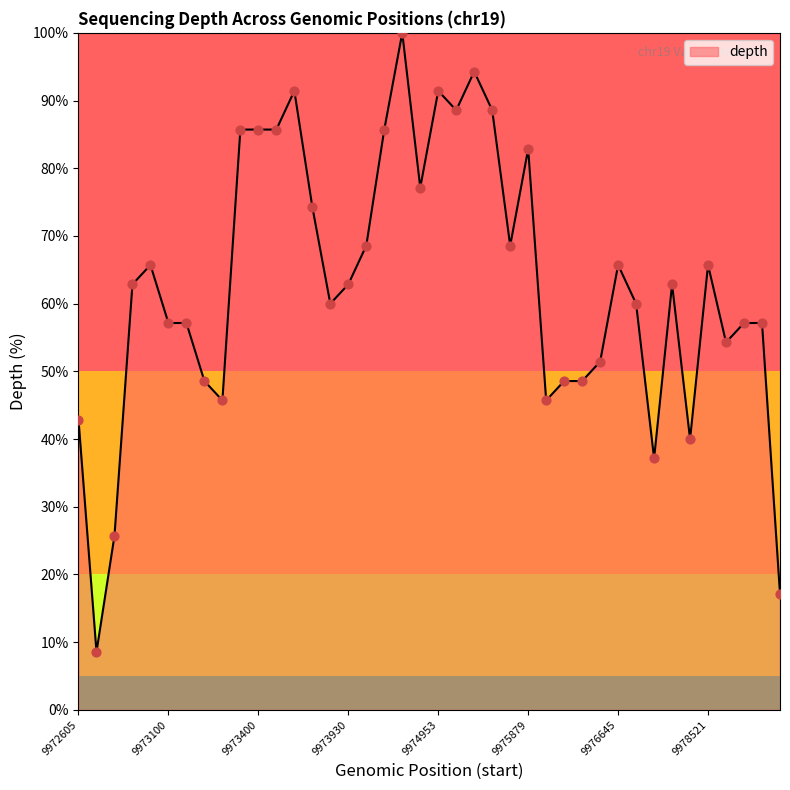

What is the difference between the maximum and minimum values?

91.4